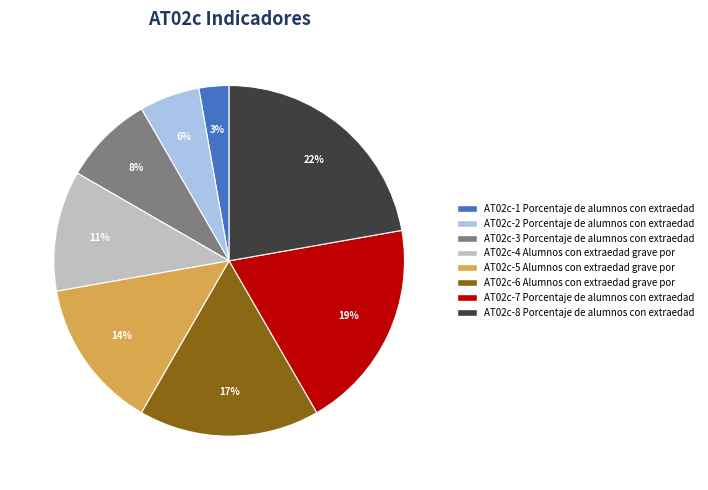

To the nearest percent, what is the combined percentage of AT02c-5 Alumnos con extraedad grave por and AT02c-3 Porcentaje de alumnos con extraedad?

22%